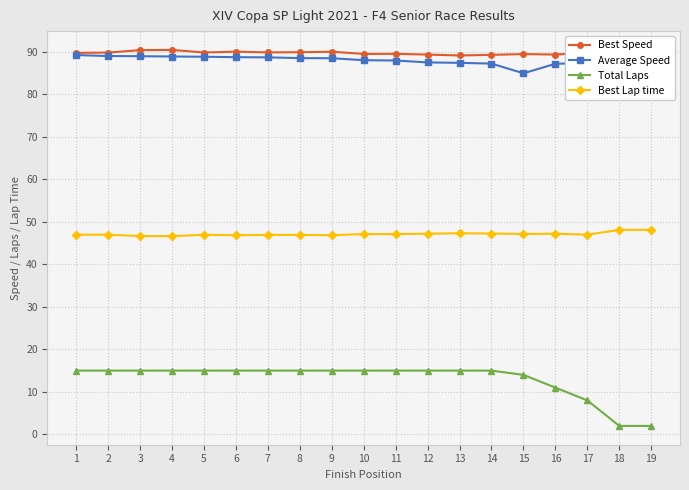

What is the approximate value of Average Speed at 12?

87.4